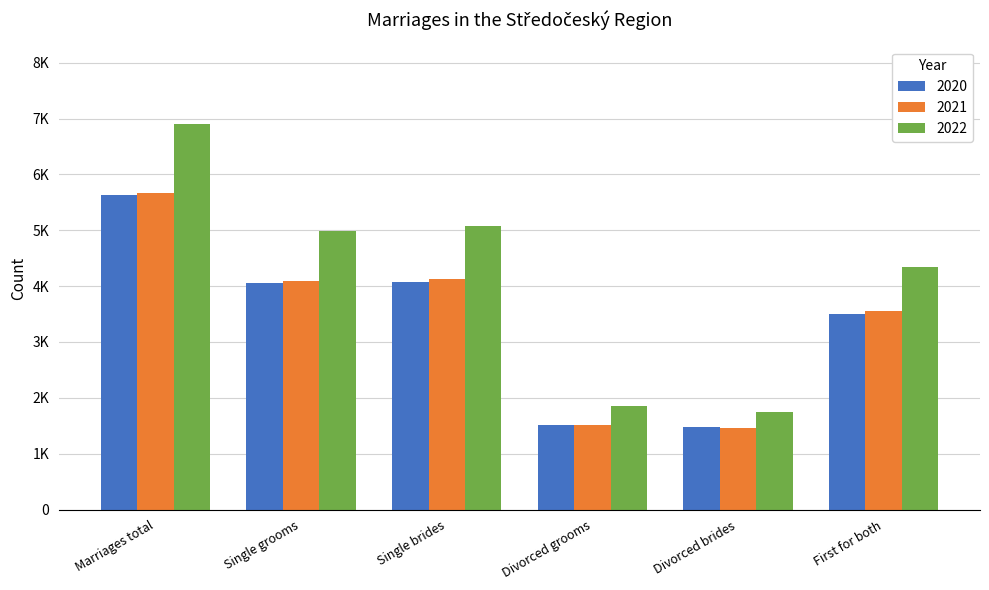

Is it true that 2021 equals 1462 at Divorced brides?

True